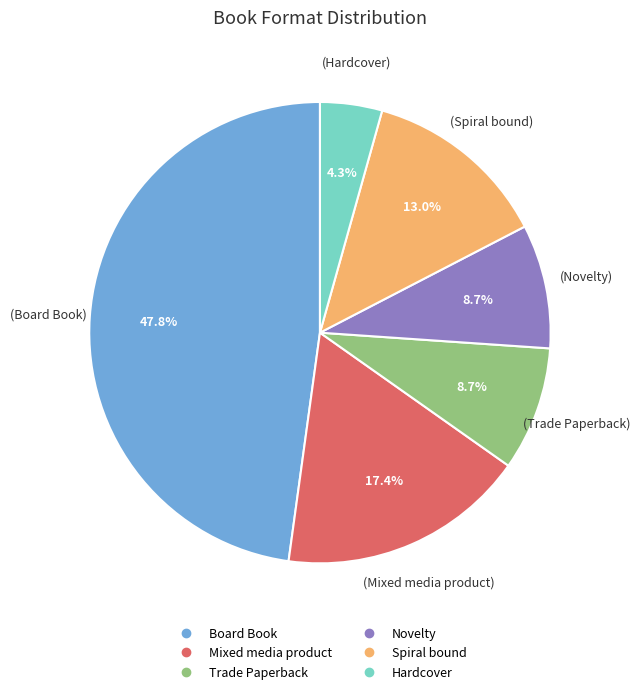

Is Spiral bound the majority of the pie?

No